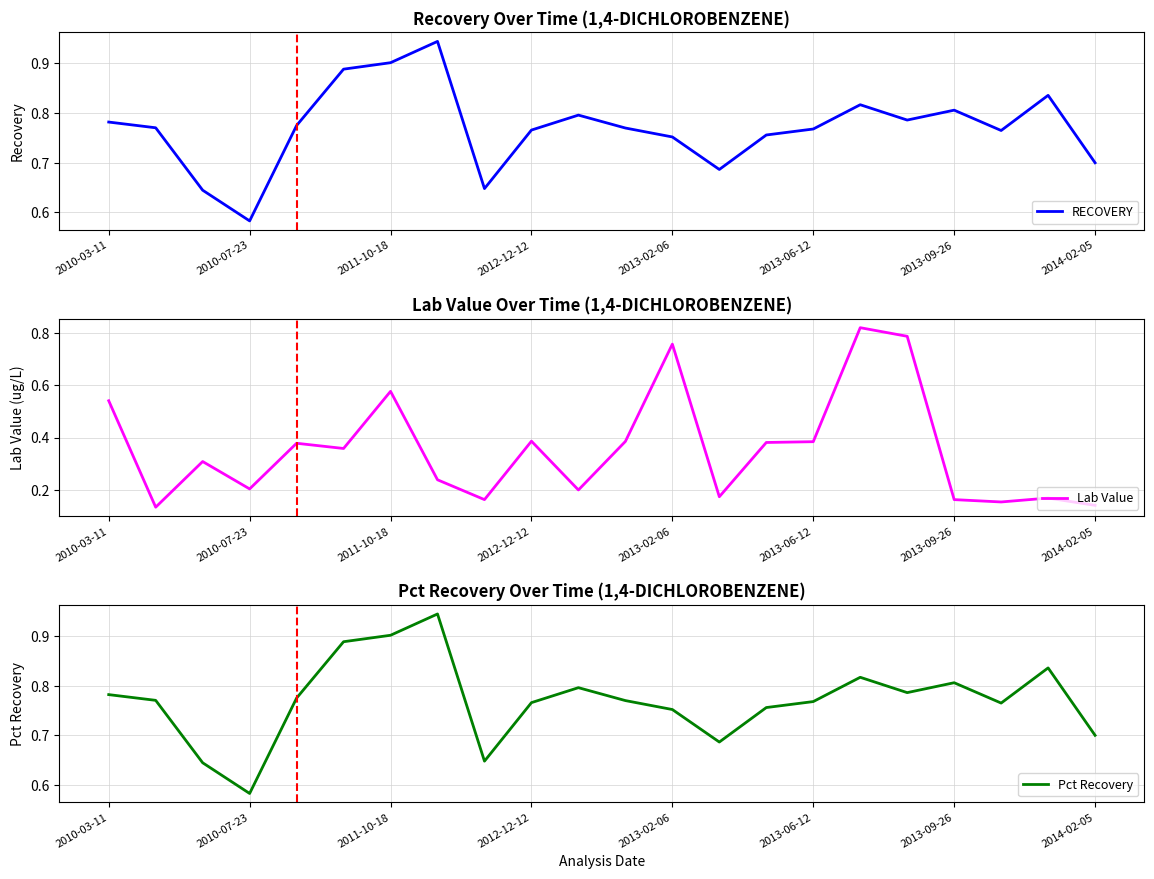

True or false: Pct Recovery and Lab Value intersect in this chart.

True